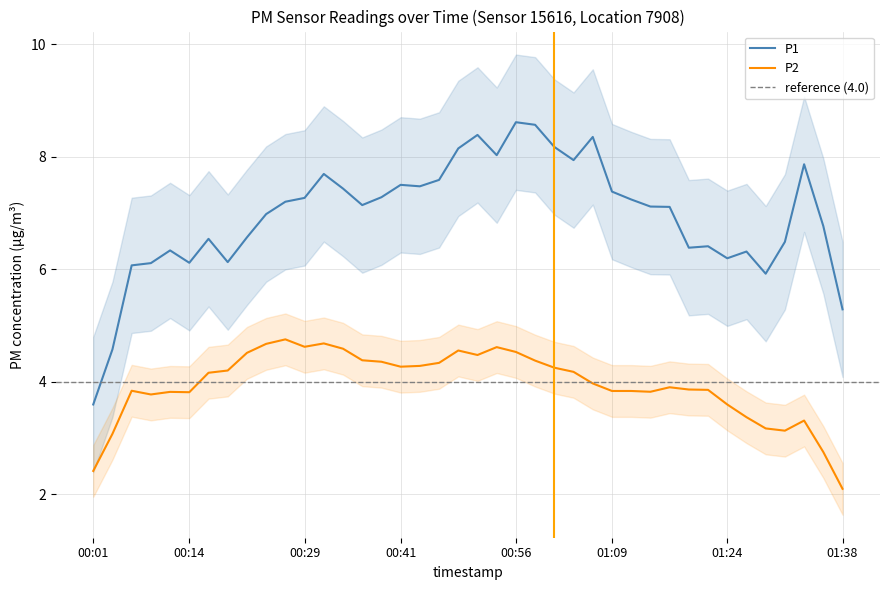

Which category has the lowest value in the P2 series?

01:38